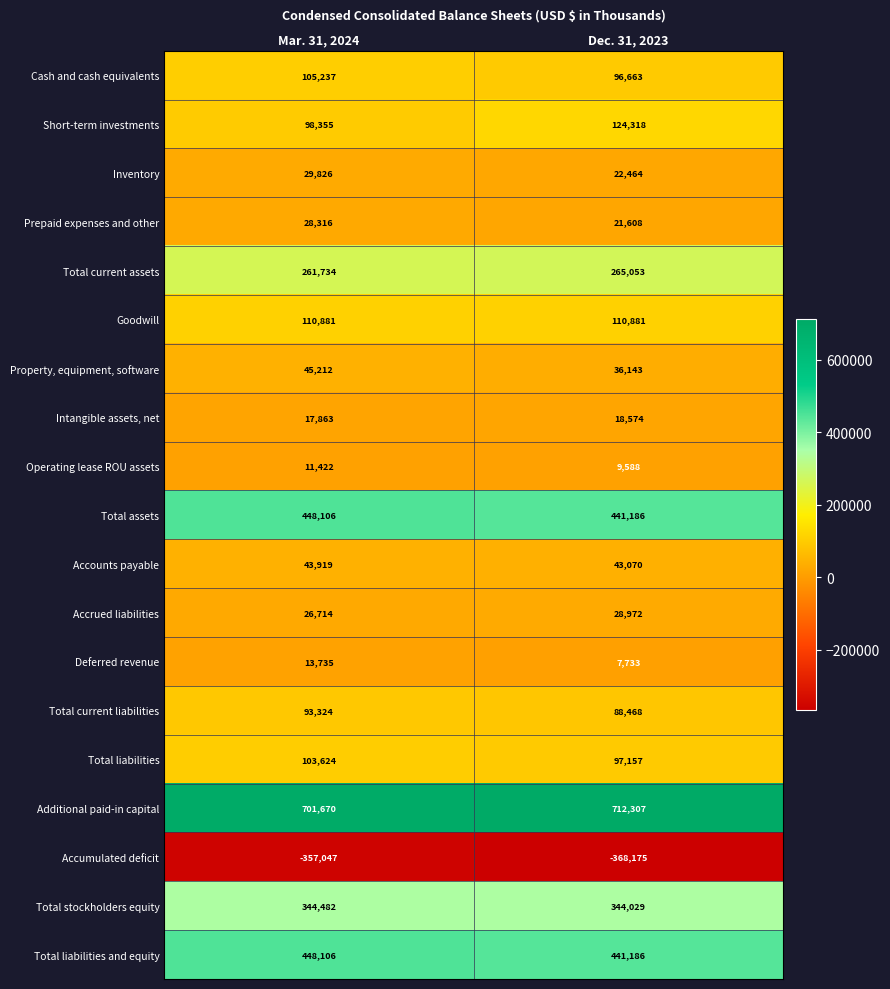

Which series has the largest total across all categories?

Additional paid-in capital